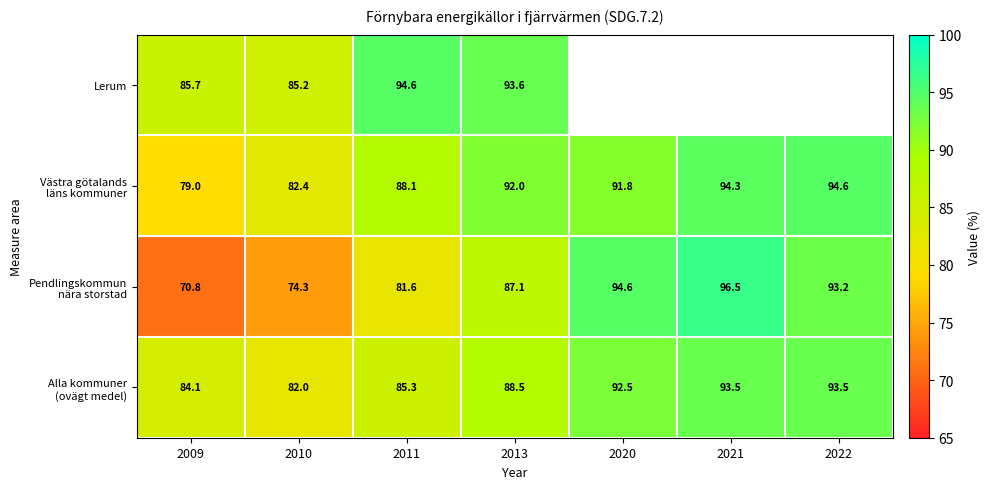

At which category is the sum across all series the highest?

2013